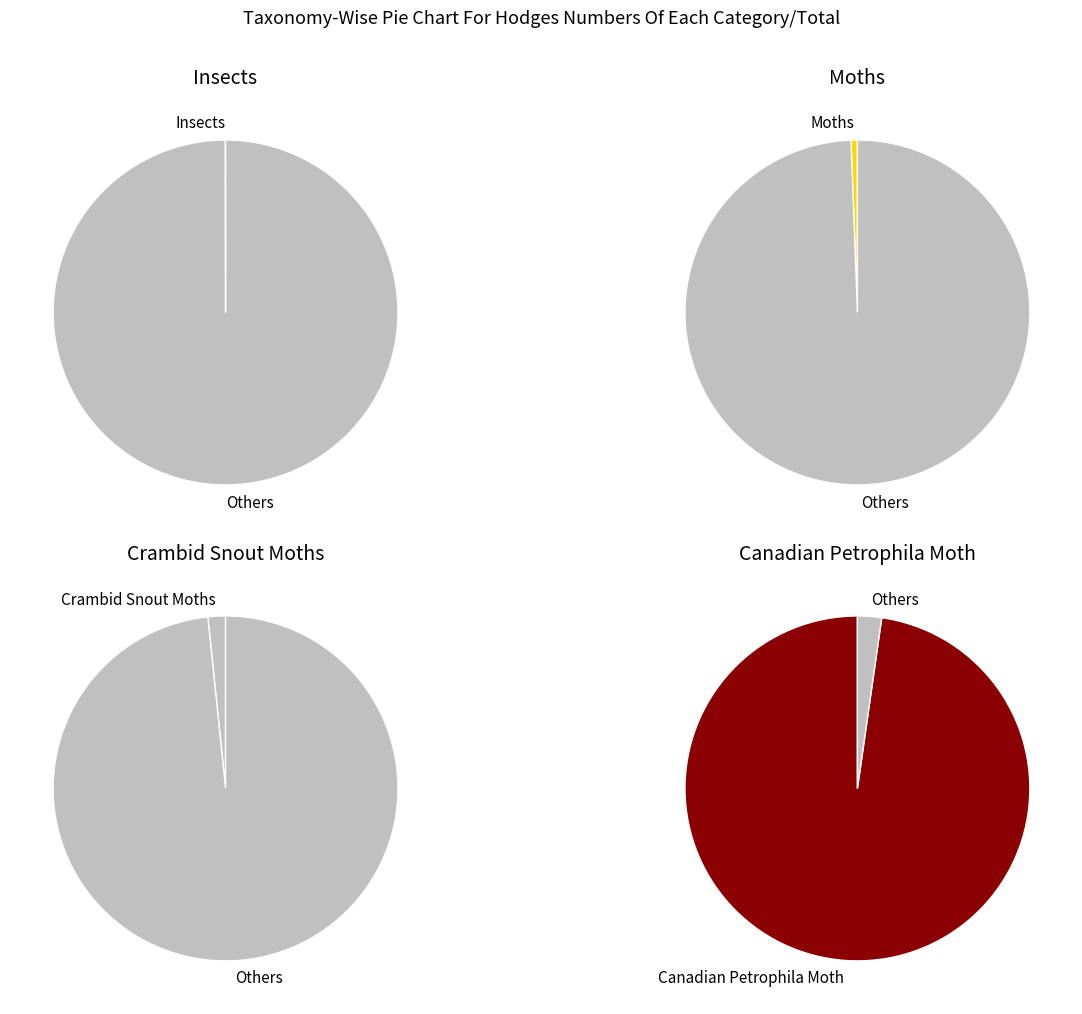

True or false: Insects accounts for 0% of the total.

True